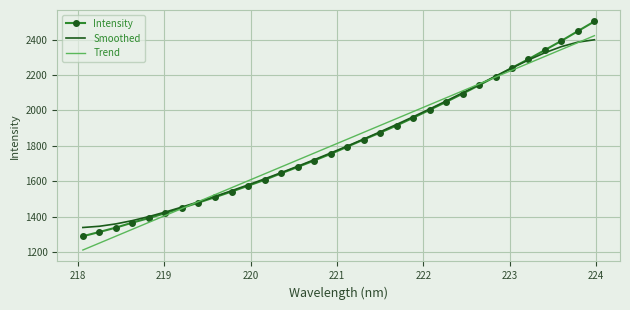

At how many categories does at least one series exceed 2179?

7